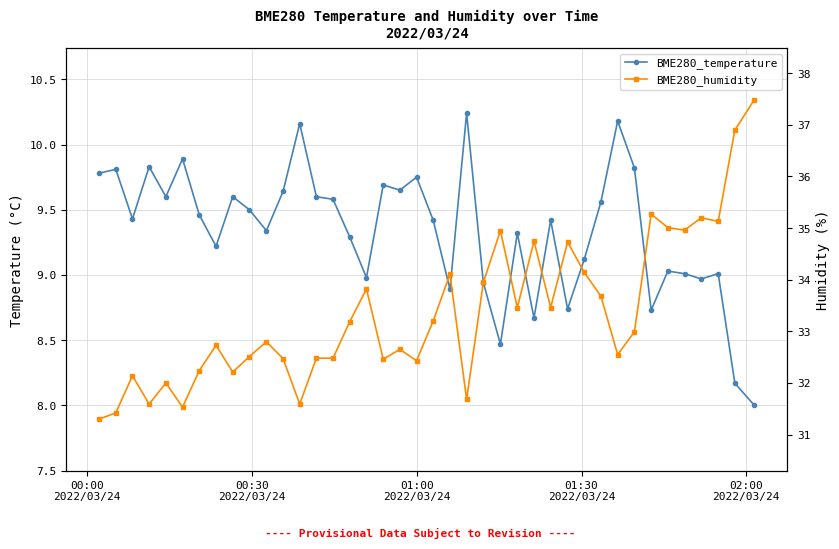

In BME280_temperature, how many points are higher than both neighbors (excluding endpoints)?

13